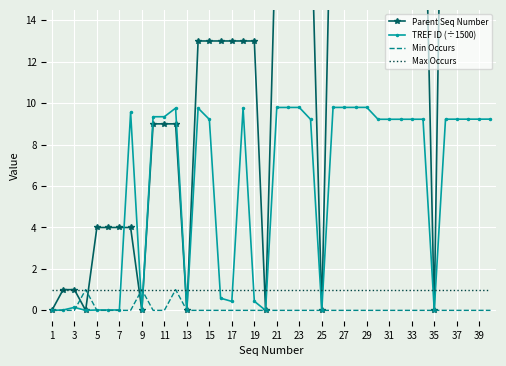

The value of Max Occurs at 7 is 1.6. True or false?

False